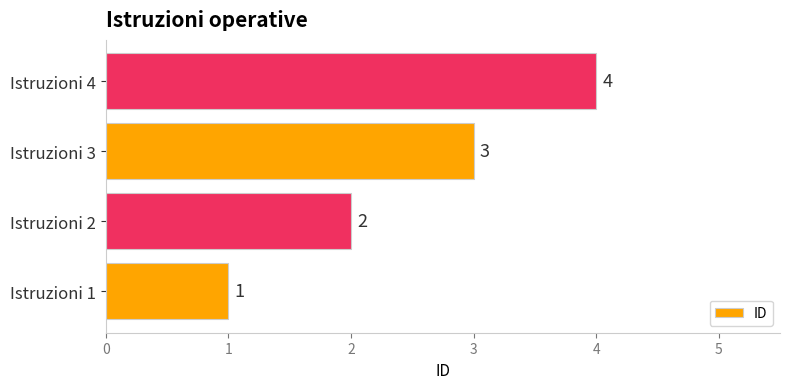

What is the smallest value displayed?

1